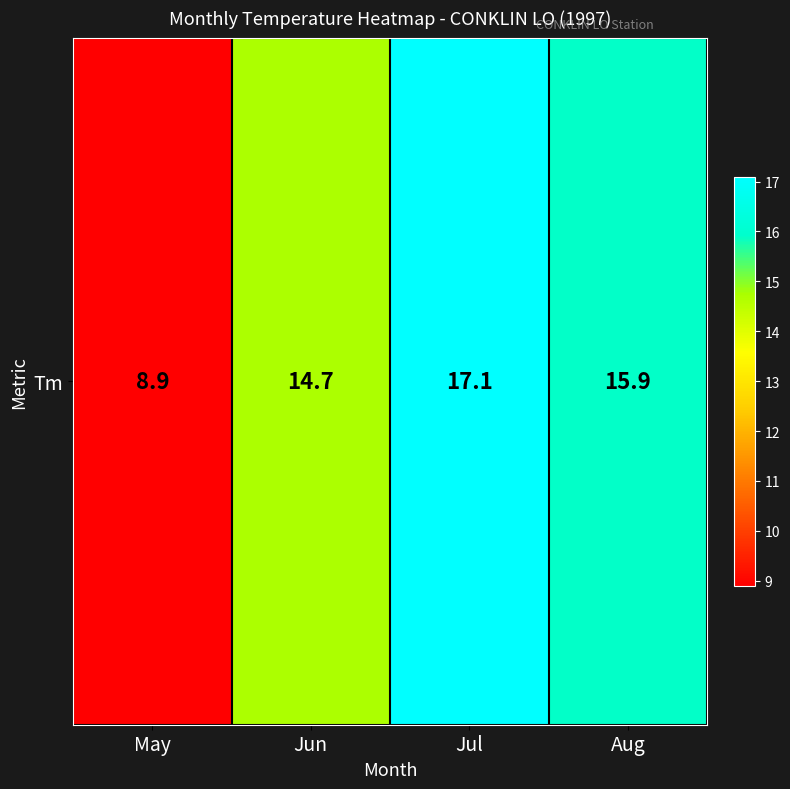

What is the difference between the values at Jun and May?

5.8